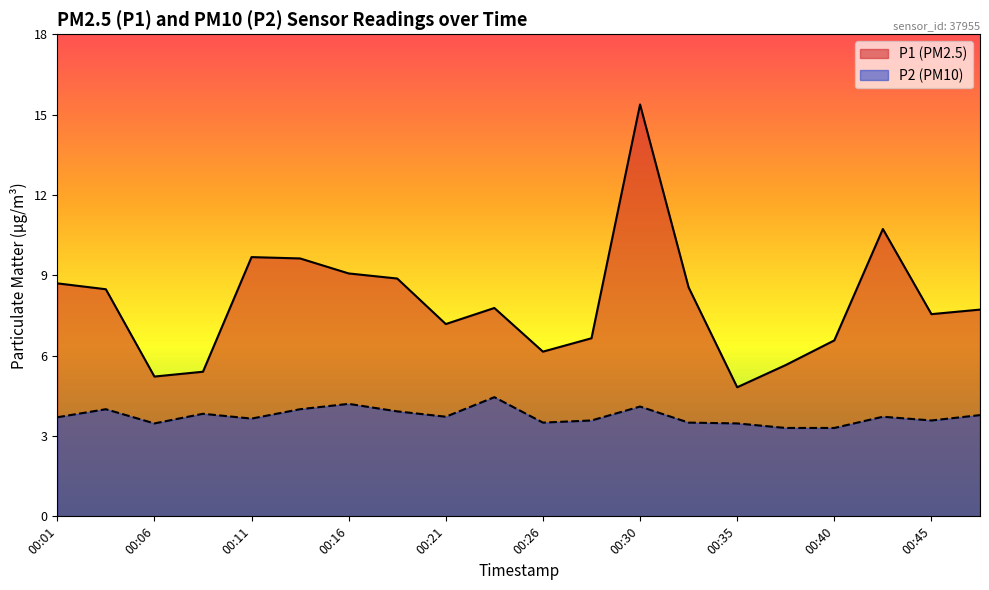

Is the value of P1 at 00:18 greater than the value of P2 at 00:23?

Yes